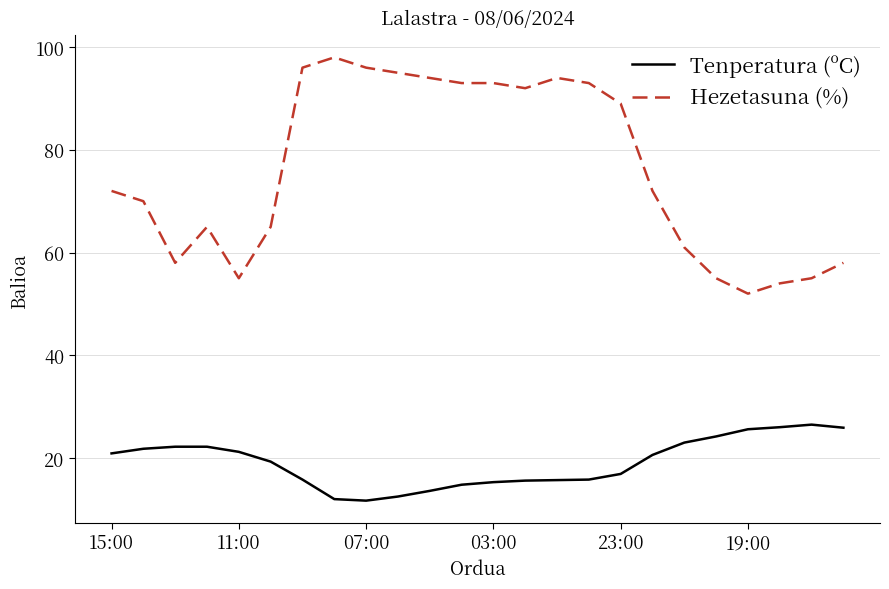

Which series has the largest total across all categories?

Hezetasuna (%)